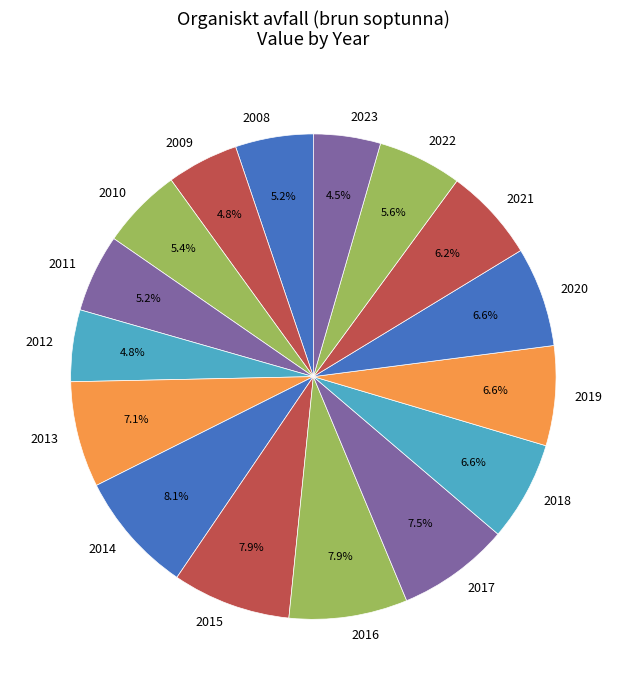

True or false: 2012 accounts for 5% of the total.

True